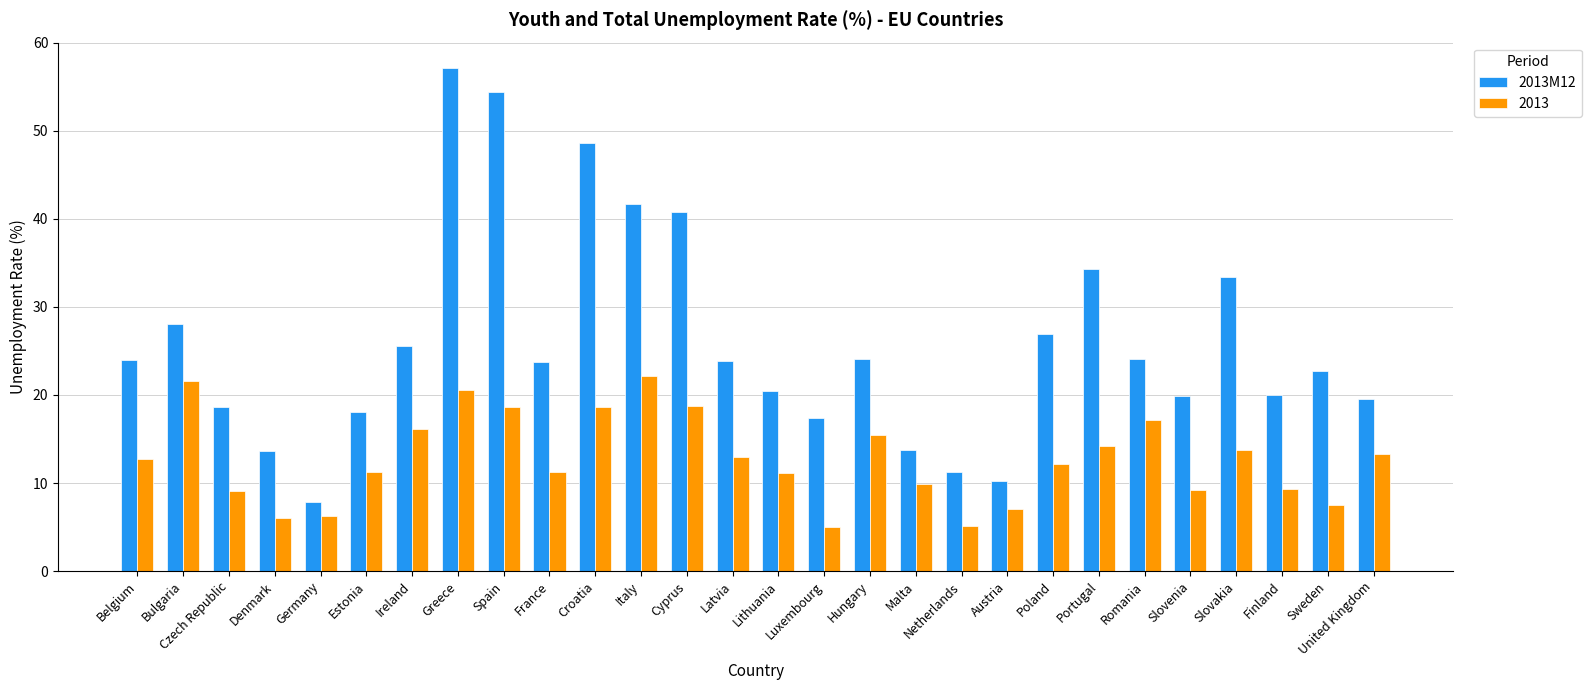

What is the maximum value shown in the chart?

57.1